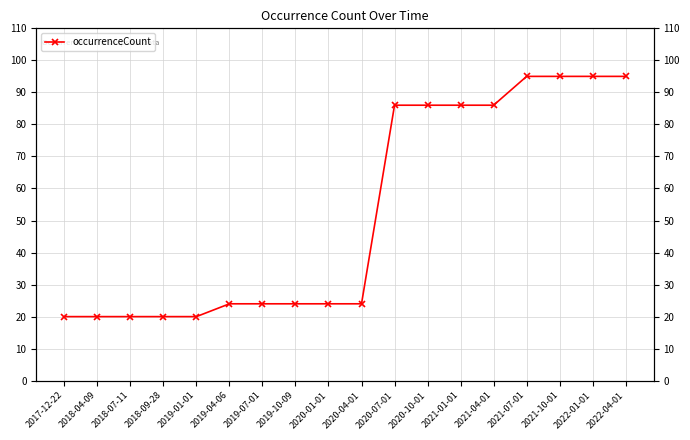

Between 2020-04-01 and 2021-07-01, which is larger?

2021-07-01